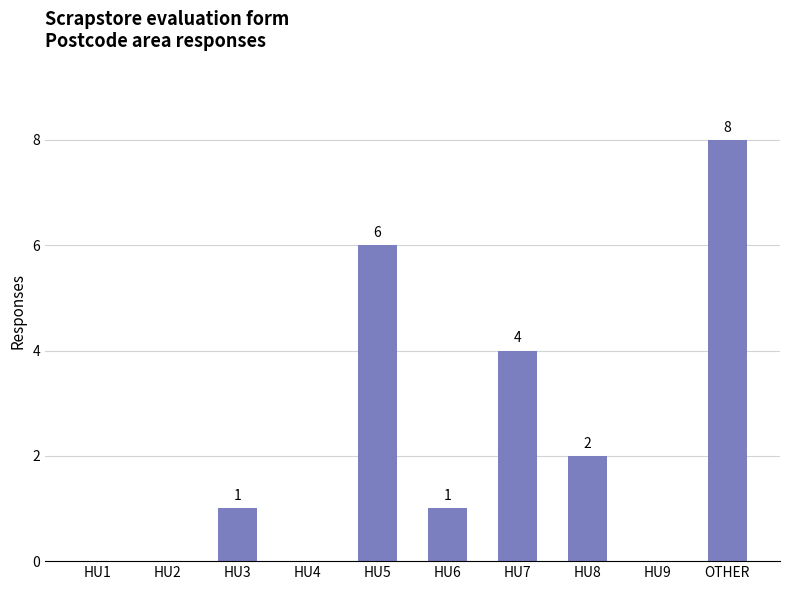

At which label is the value closest to 4?

HU7